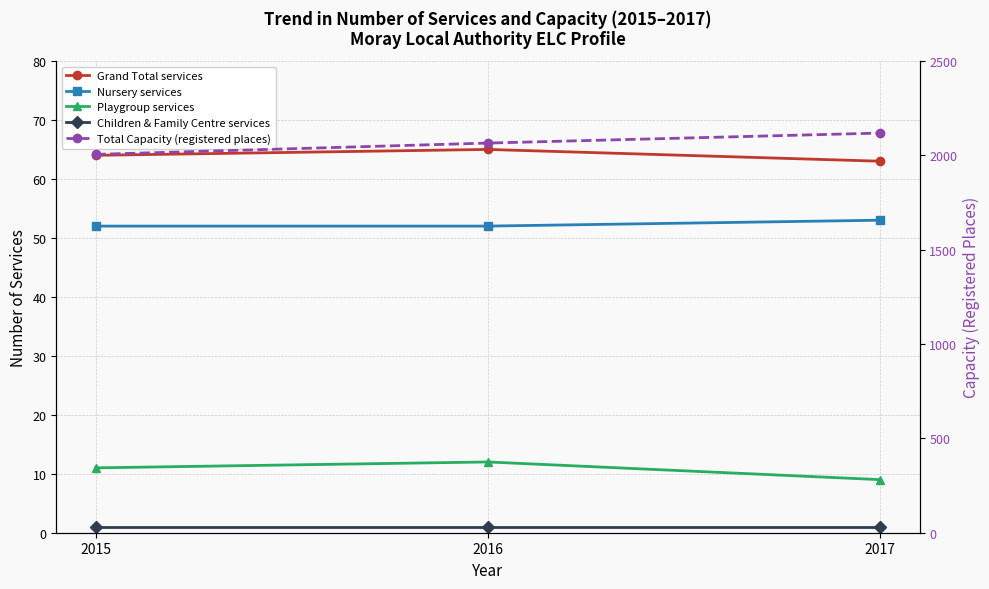

Is the value of Total Capacity (registered places) at 2016 greater than the value of Children & Family Centre services at 2017?

Yes